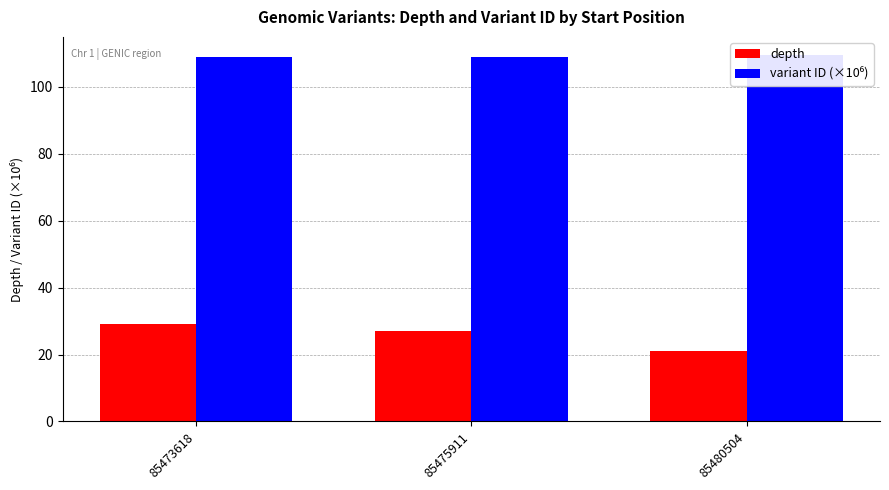

List the labels in order of depth value, largest first.

85473618, 85475911, 85480504